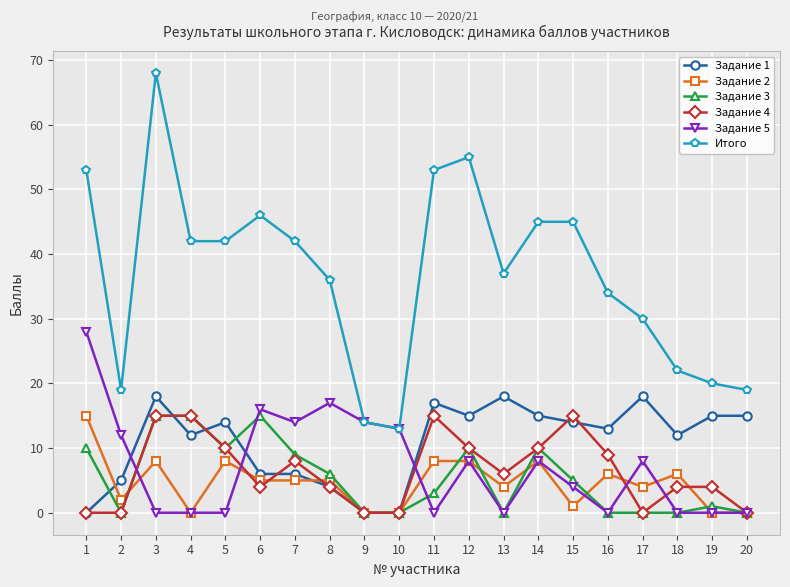

What is the maximum value shown in the chart?

68